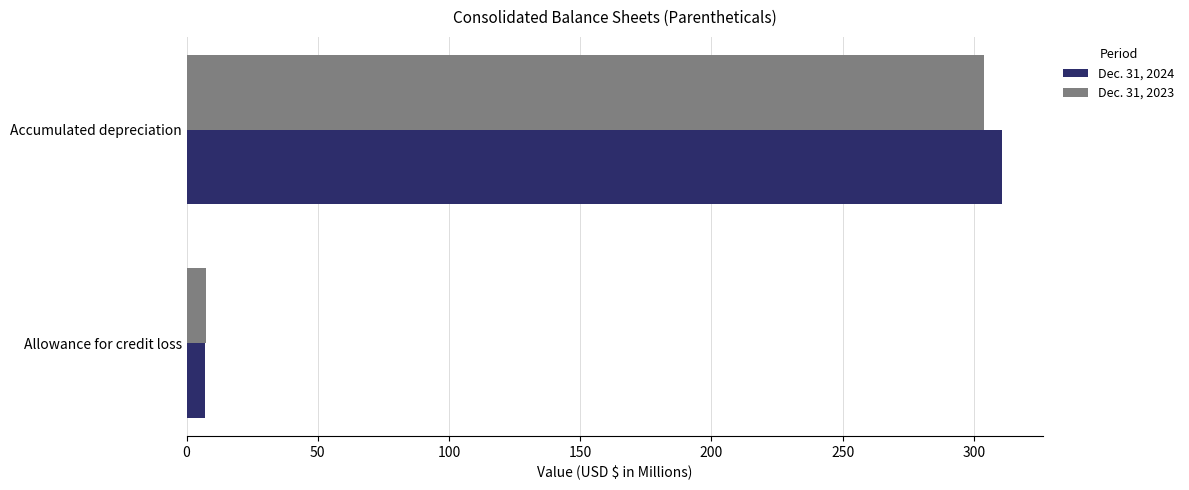

What is the maximum value for Dec. 31, 2023?

304.0